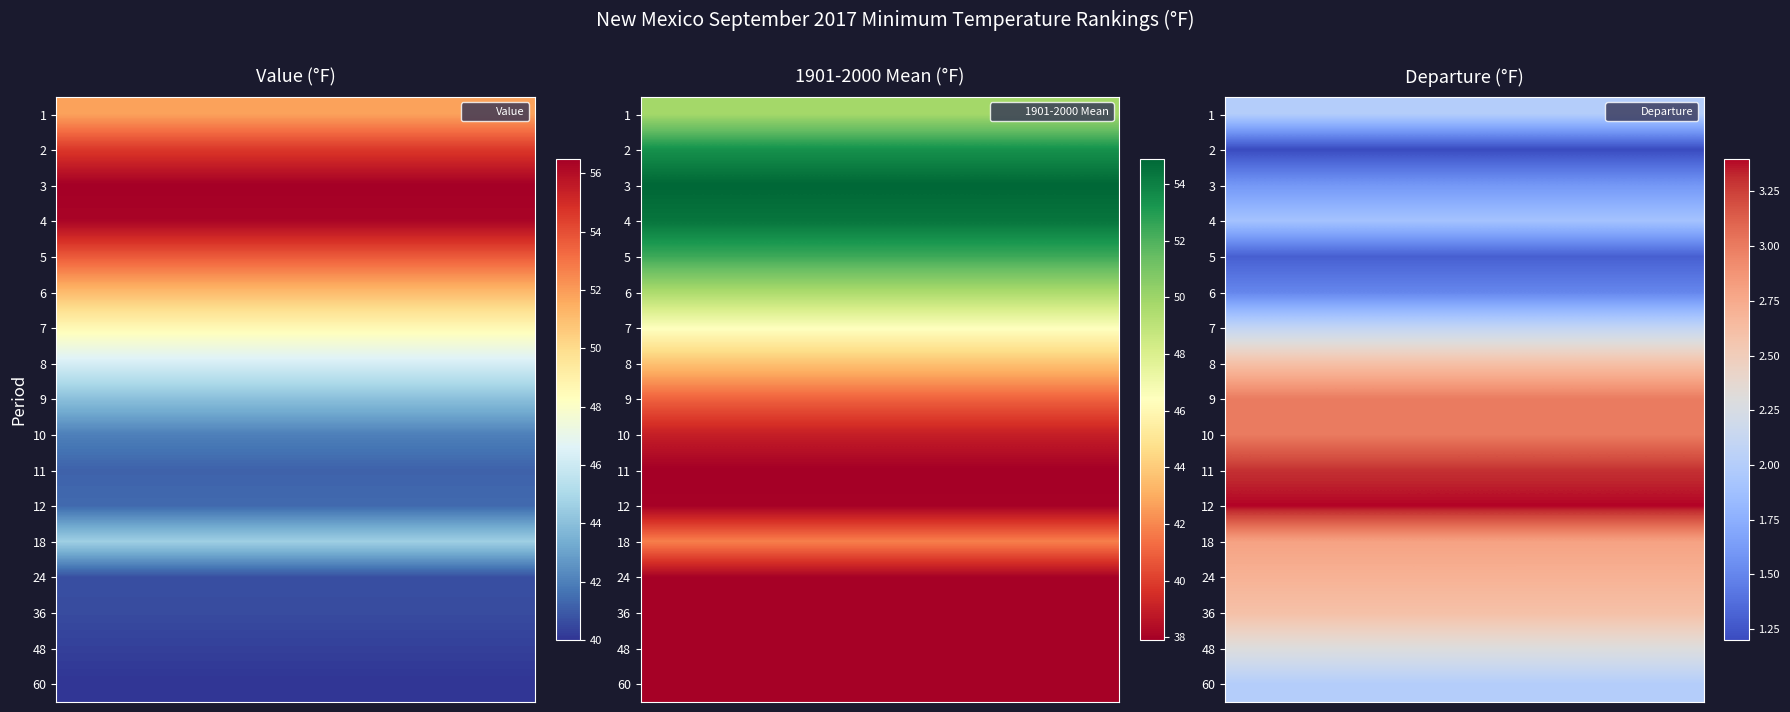

How many series are shown in this chart?

3